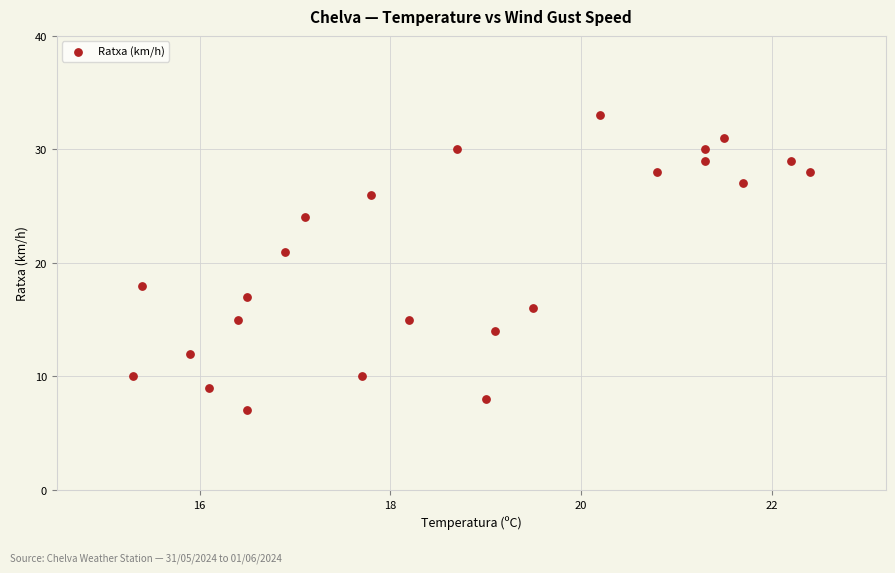

What Y value in the scatter plot is closest to 20?

21